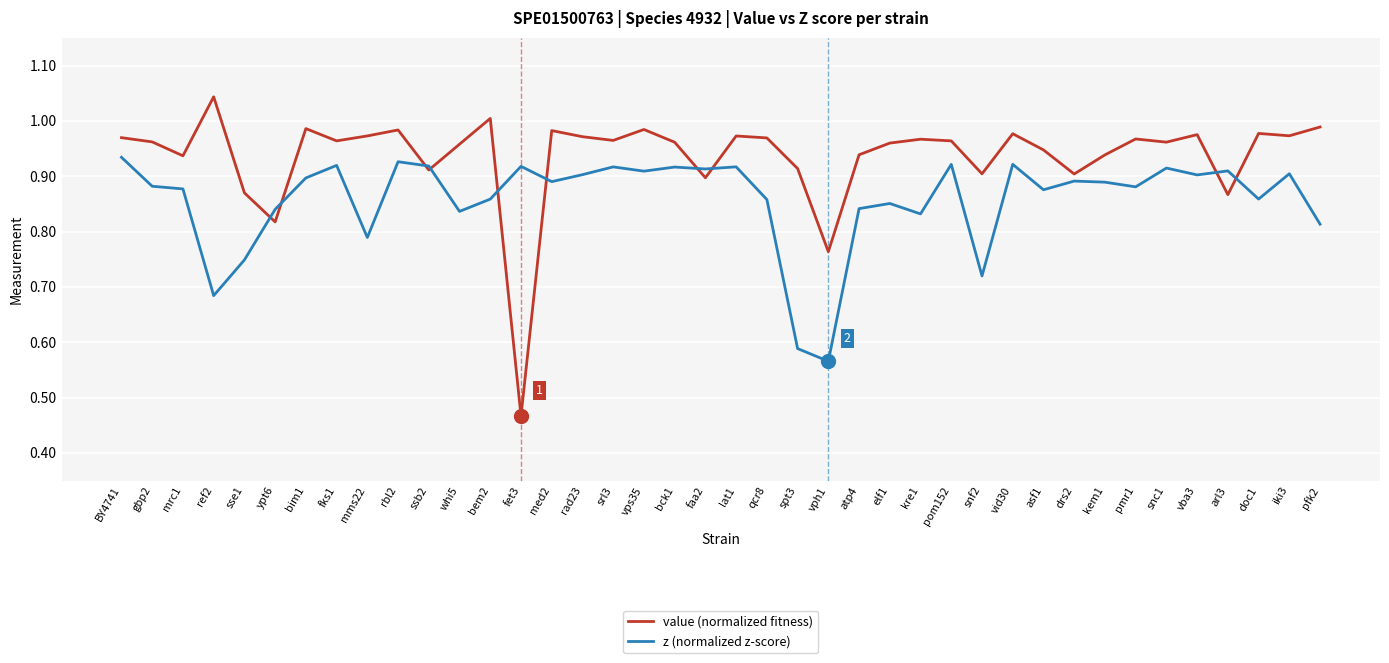

The value of z (normalized z-score) at lat1 is 0.9. True or false?

True